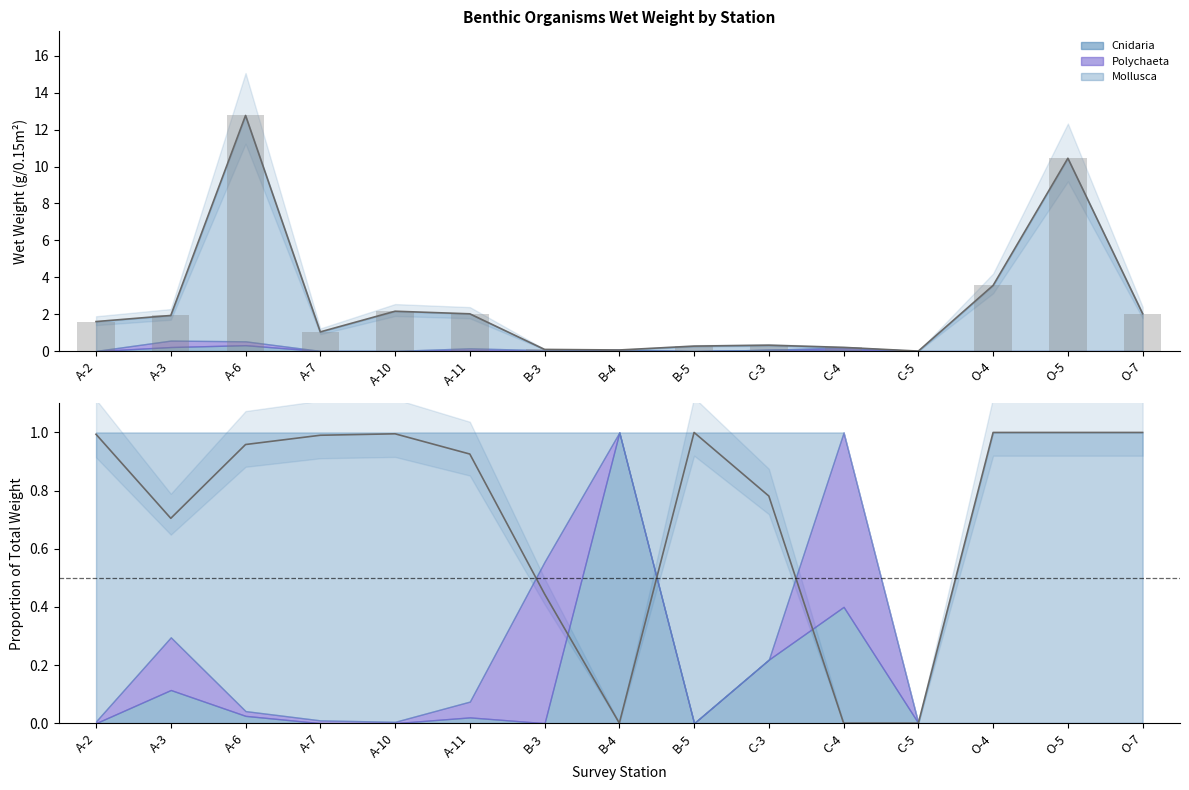

The value of Mollusca at C-5 is 0.0. True or false?

True